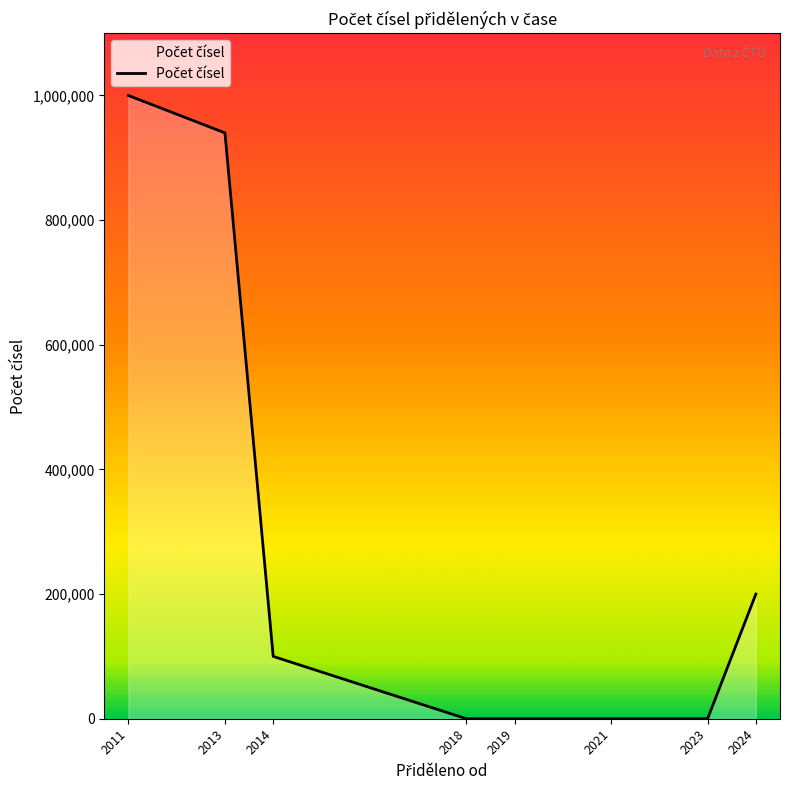

What is the difference between the maximum and second lowest values?

999999